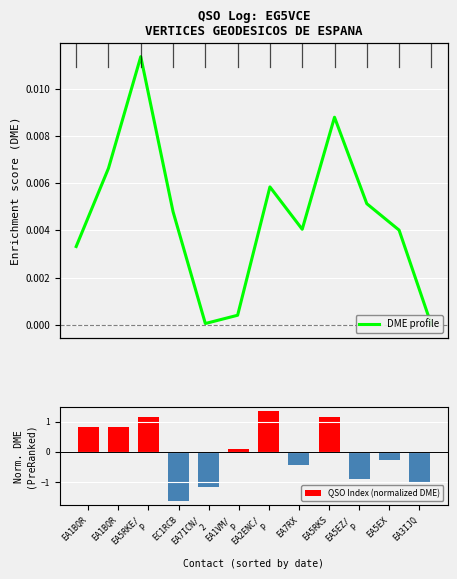

How many values in the DME profile series exceed 0?

11